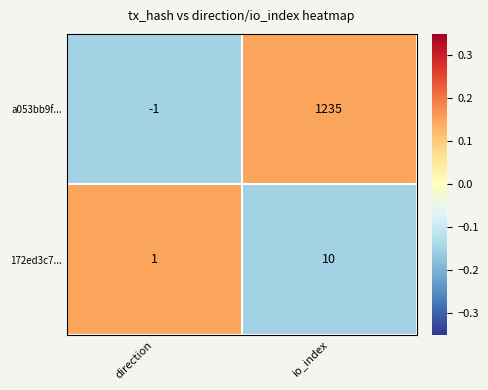

What is the total value across all series at io_index?

1245